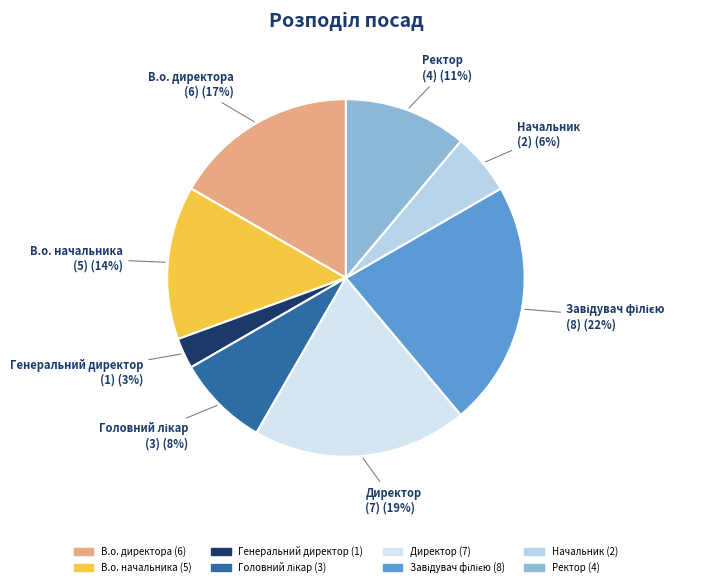

To the nearest percent, what percentage of the pie is Ректор?

11%